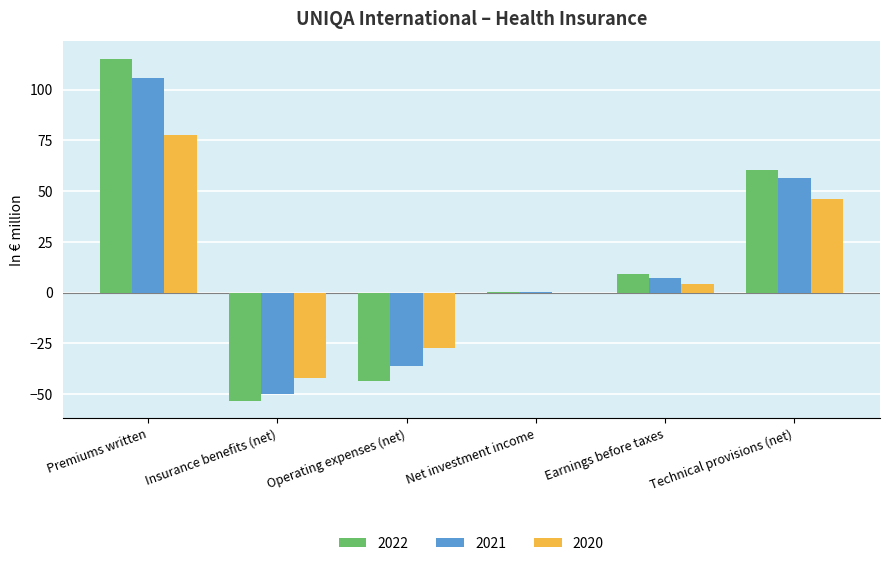

At which label is 2021 closest to 28?

Earnings before taxes